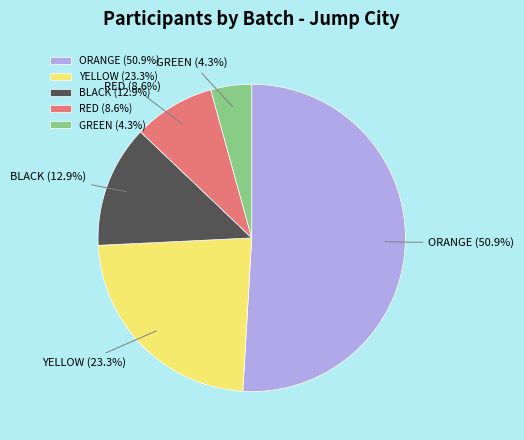

Does ORANGE account for over 50% of the chart?

Yes